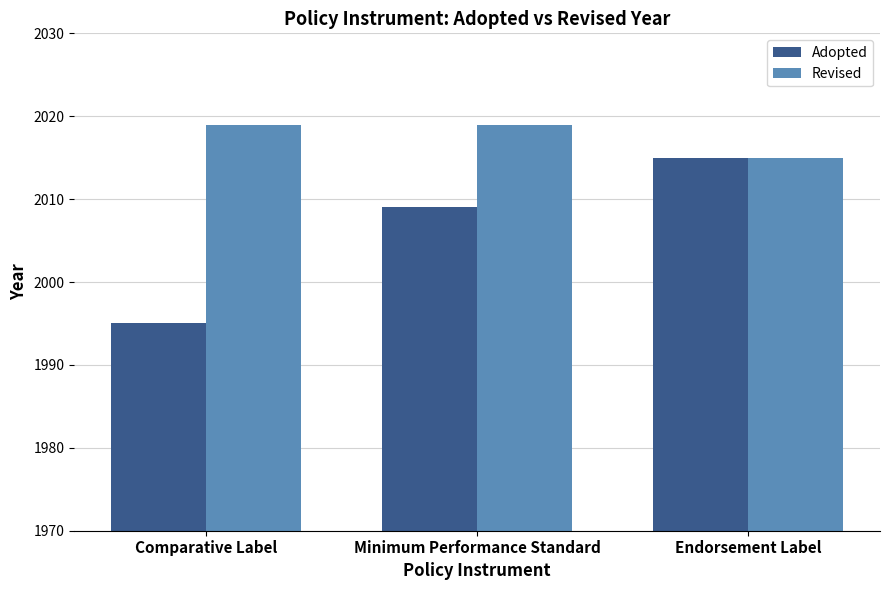

How many groups of bars are there?

3